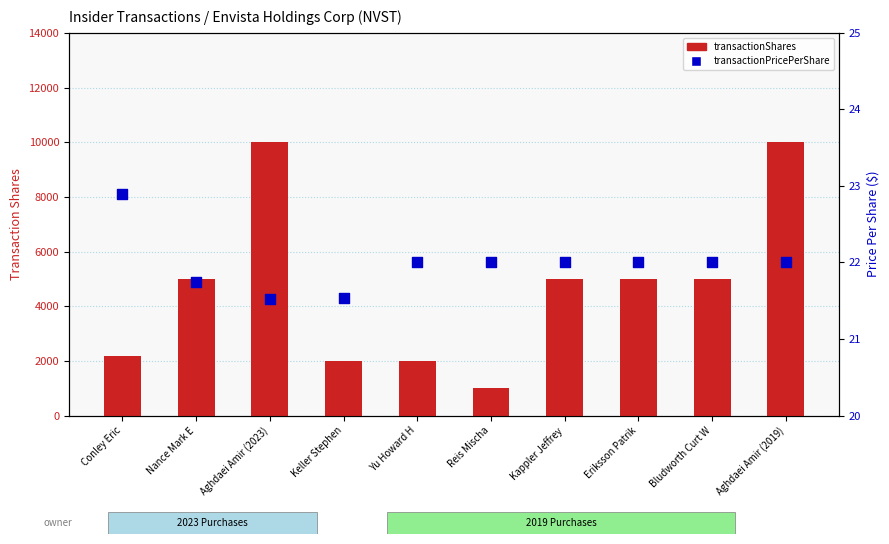

Is the value of transactionShares at Nance Mark E greater than the value of transactionPricePerShare at Kappler Jeffrey?

Yes